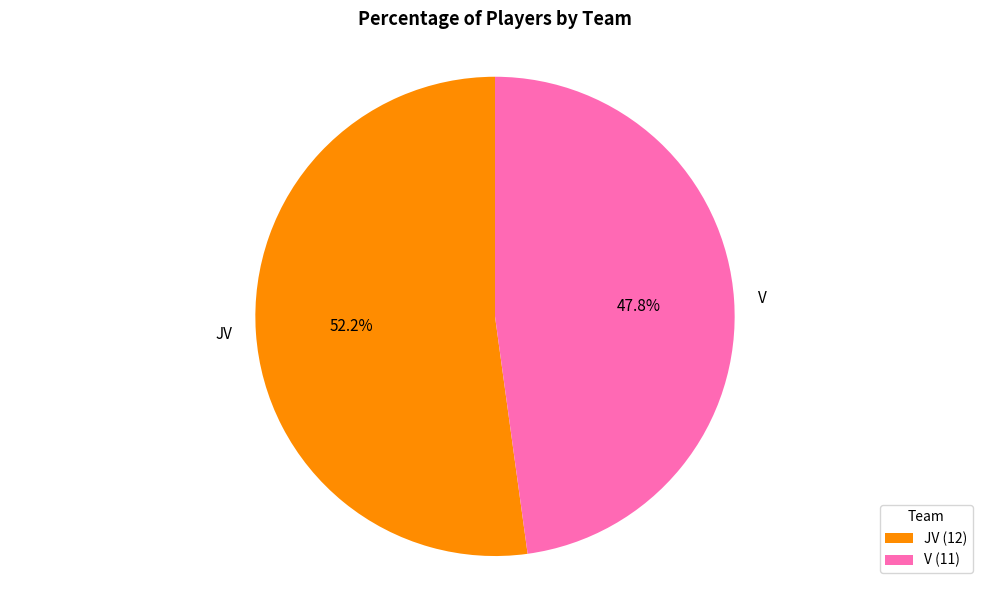

Do JV and V together represent more than half of the pie?

Yes